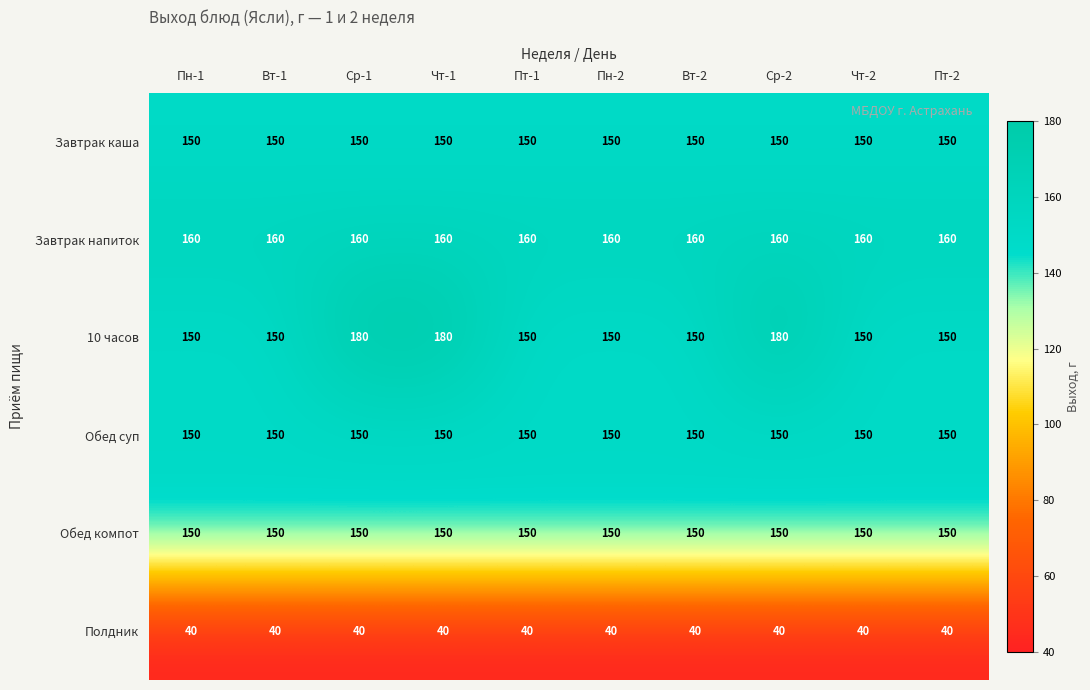

Is it true that Завтрак напиток equals 96 at Пт-2?

False